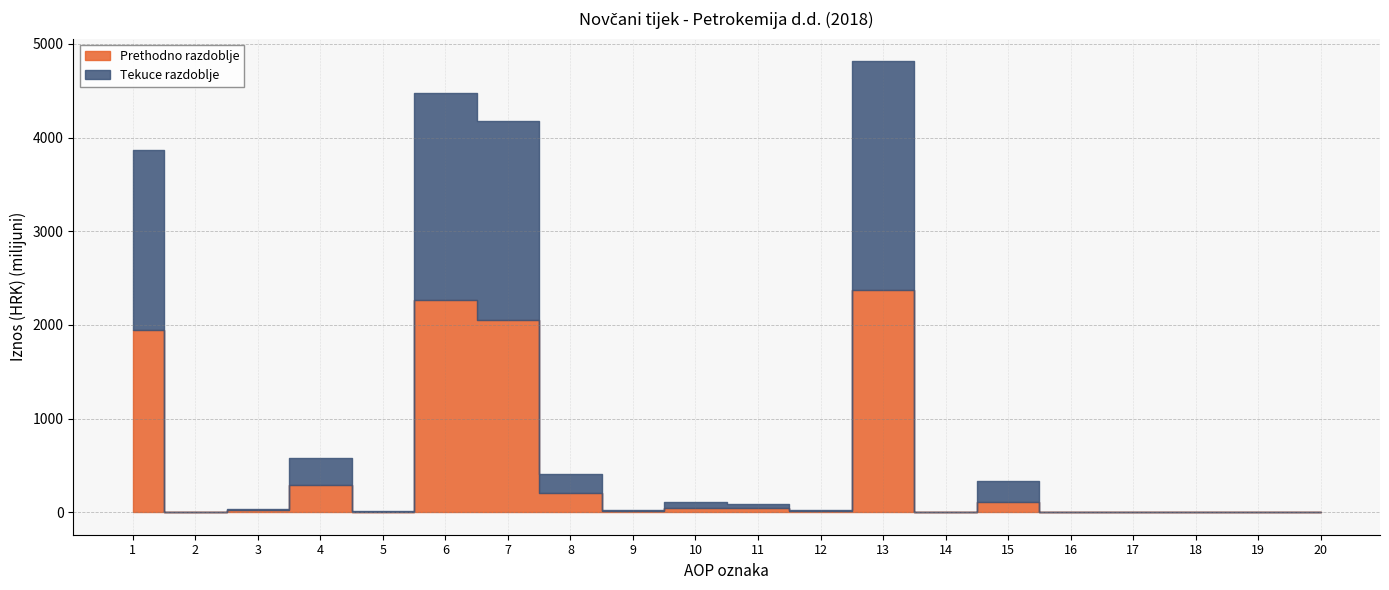

Reading left to right, list all the values displayed in this chart.

Prethodno razdoblje: 1=1946951251	2=0	3=27446652	4=289835029	5=1260859	6=2265493791	7=2054120083	8=206512274	9=12749291	10=41838198	11=43834953	12=12255345	13=2371310144	14=0	15=105816353	16=6095570	17=0	18=0	19=0	20=0
Tekuce razdoblje: 1=1917789822	2=0	3=2943200	4=283884994	5=9906125	6=2214524141	7=2119720930	8=203190425	9=10950998	10=63673863	11=39381025	12=6564606	13=2443481847	14=0	15=228957706	16=514068	17=0	18=0	19=516309	20=0